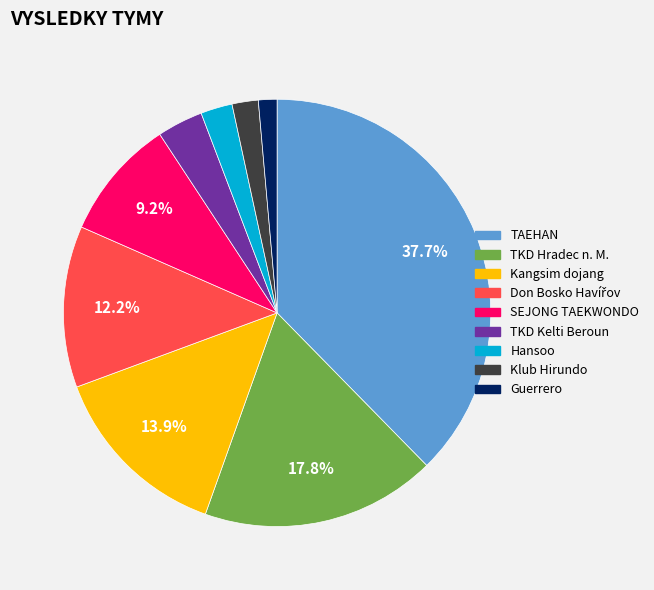

Which has a higher value, SEJONG TAEKWONDO or Kangsim dojang?

Kangsim dojang